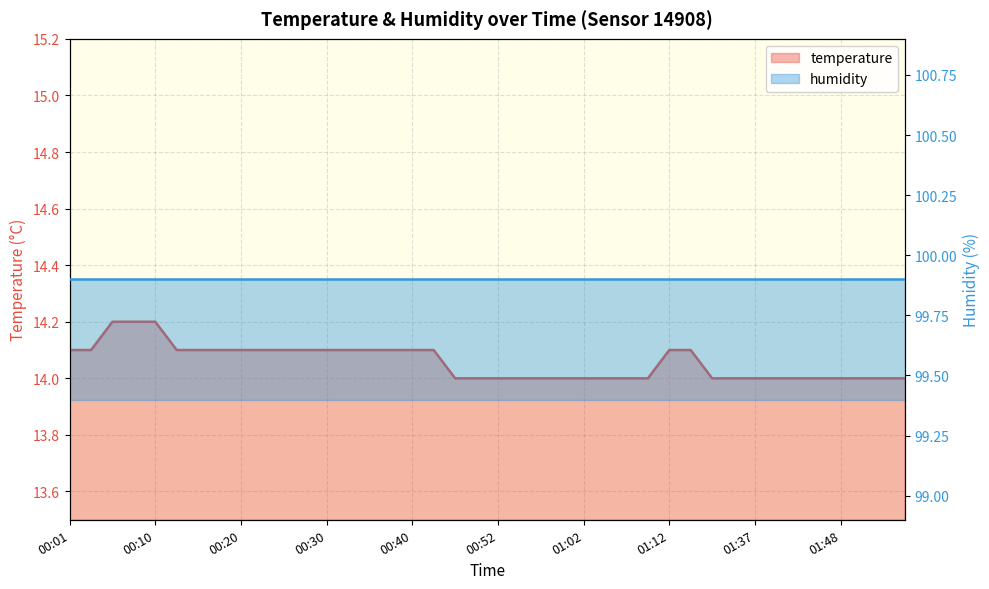

Which has a higher value, 00:25 or 01:37?

00:25